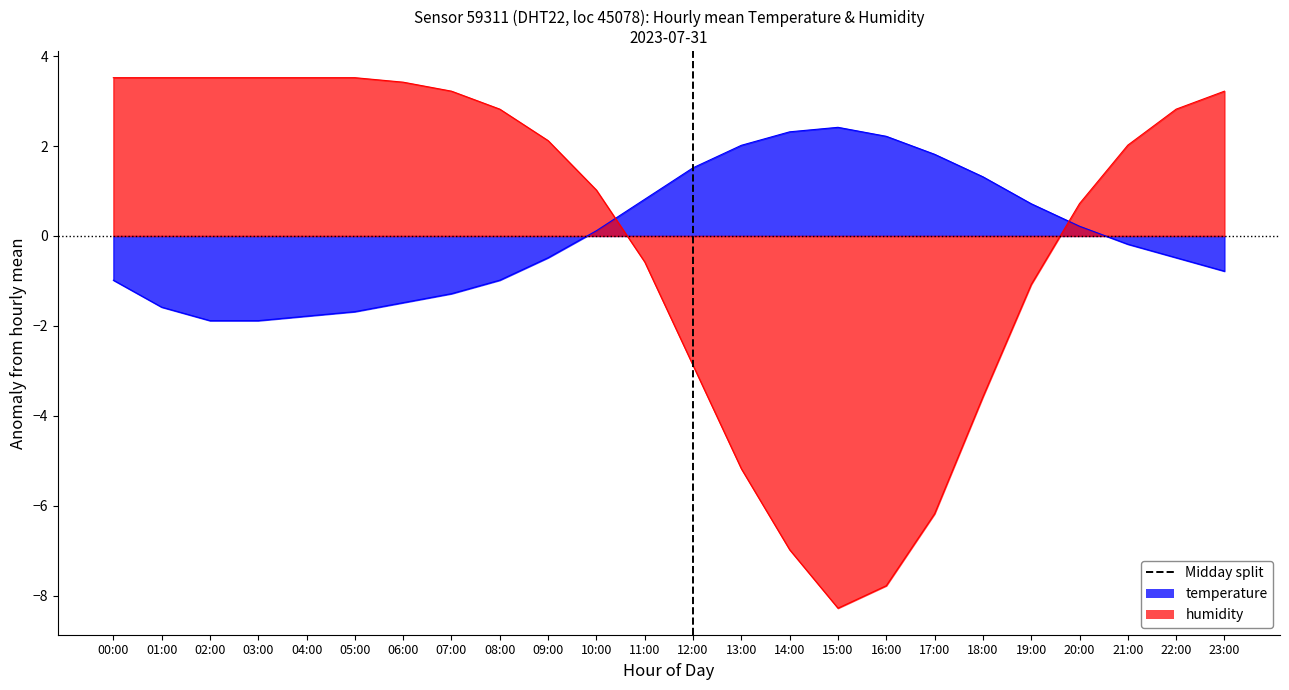

Reading left to right, transcribe all the data shown in this chart.

temperature: 00:00=-1.0	01:00=-1.6	02:00=-1.9	03:00=-1.9	04:00=-1.8	05:00=-1.7	06:00=-1.5	07:00=-1.3	08:00=-1.0	09:00=-0.5	10:00=0.1	11:00=0.8	12:00=1.5	13:00=2.0	14:00=2.3	15:00=2.4	16:00=2.2	17:00=1.8	18:00=1.3	19:00=0.7	20:00=0.2	21:00=-0.2	22:00=-0.5	23:00=-0.8
humidity: 00:00=3.5	01:00=3.5	02:00=3.5	03:00=3.5	04:00=3.5	05:00=3.5	06:00=3.4	07:00=3.2	08:00=2.8	09:00=2.1	10:00=1.0	11:00=-0.6	12:00=-2.9	13:00=-5.2	14:00=-7.0	15:00=-8.3	16:00=-7.8	17:00=-6.2	18:00=-3.6	19:00=-1.1	20:00=0.7	21:00=2.0	22:00=2.8	23:00=3.2